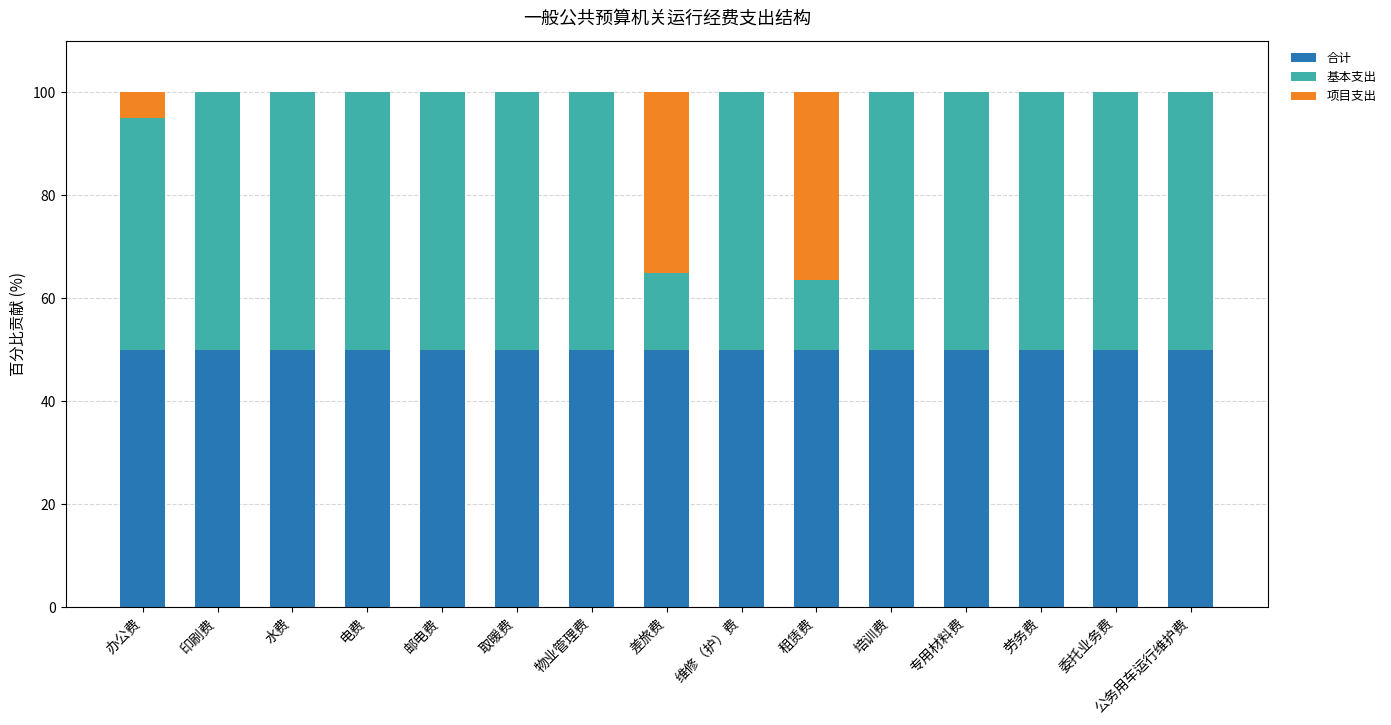

The 合计 series shows 50.0 at 劳务费. True or false?

True